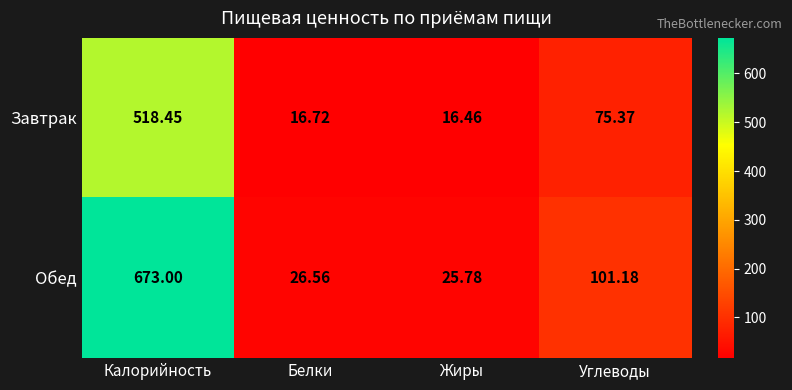

Which series has the widest spread of values?

Обед